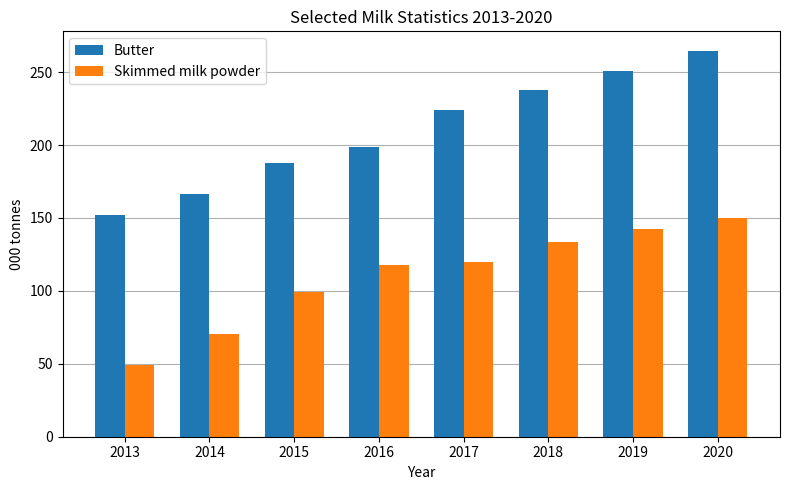

What is the difference between the highest and lowest values at 2017?

103.9